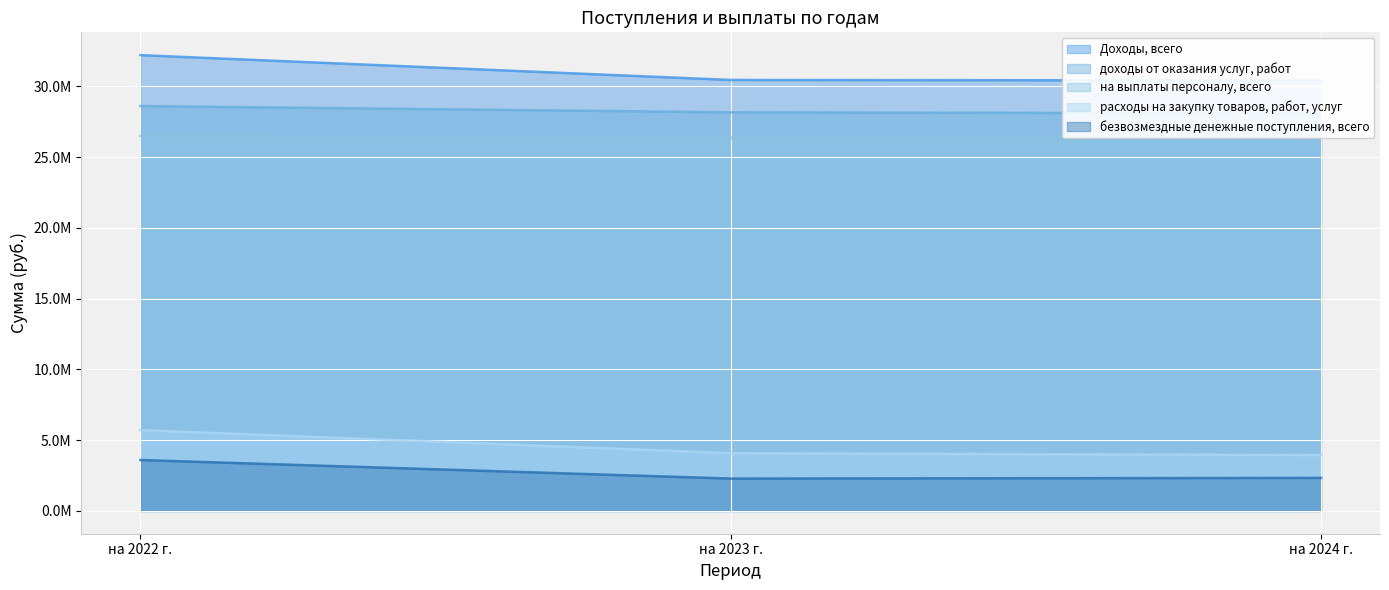

Reading left to right, transcribe all the data shown in this chart.

Доходы, всего: 32209410.9	30454379.8	30421224.7
на выплаты персоналу, всего: 26495637.5	26371311.0	26479125.0
расходы на закупку товаров, работ, услуг: 5713773.3	4083068.8	3942099.7
безвозмездные денежные поступления, всего: 3598547.7	2287316.6	2334387.5
доходы от оказания услуг, работ: 28610863.2	28167063.2	28086837.2